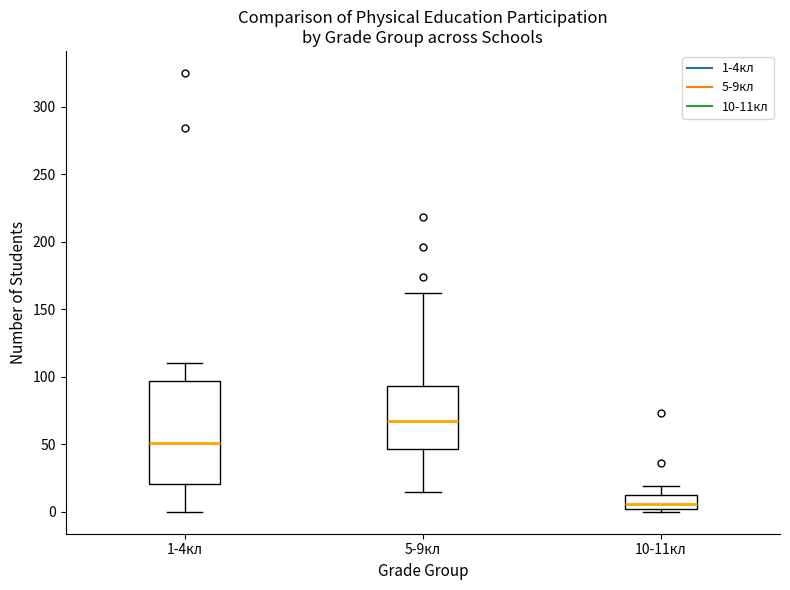

Where is the lower edge of the box for 1-4кл on the y-axis? The values are not printed on the chart, so give them approximately, as read against the axis.

20